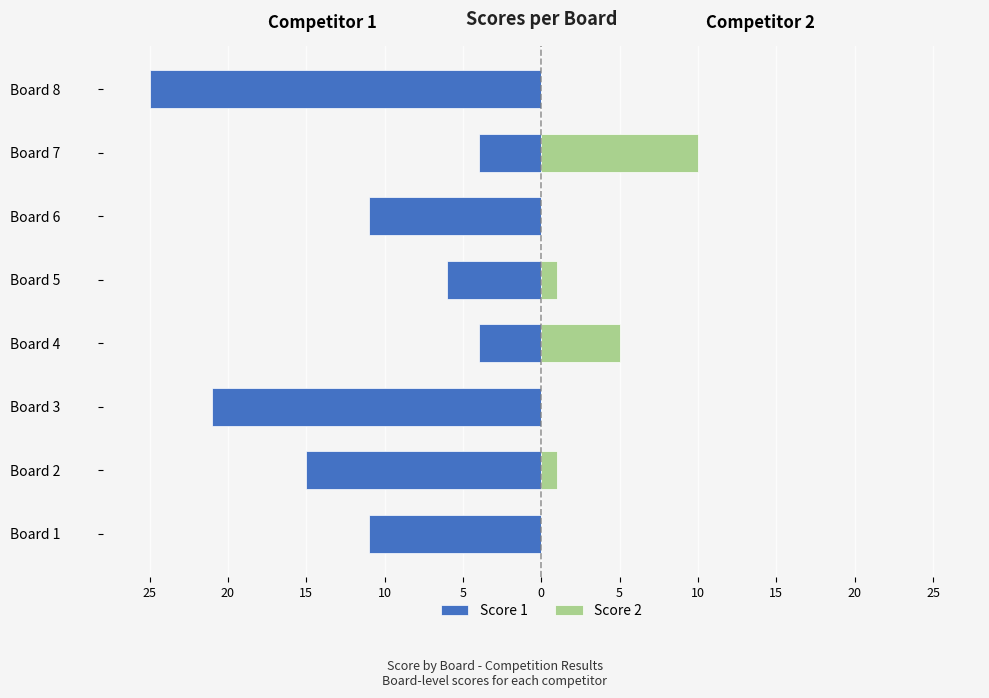

The value of Score 1 at Board 8 is -44. True or false?

False